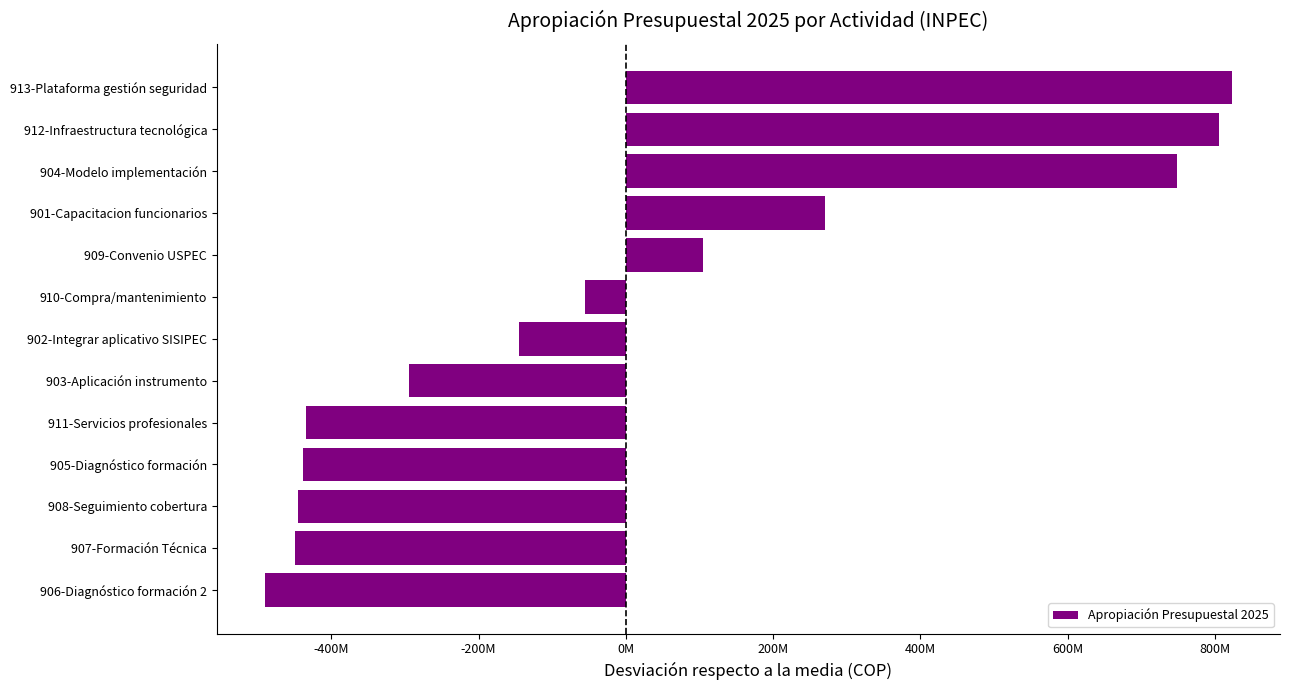

What is the maximum value shown in the chart?

822876923.1